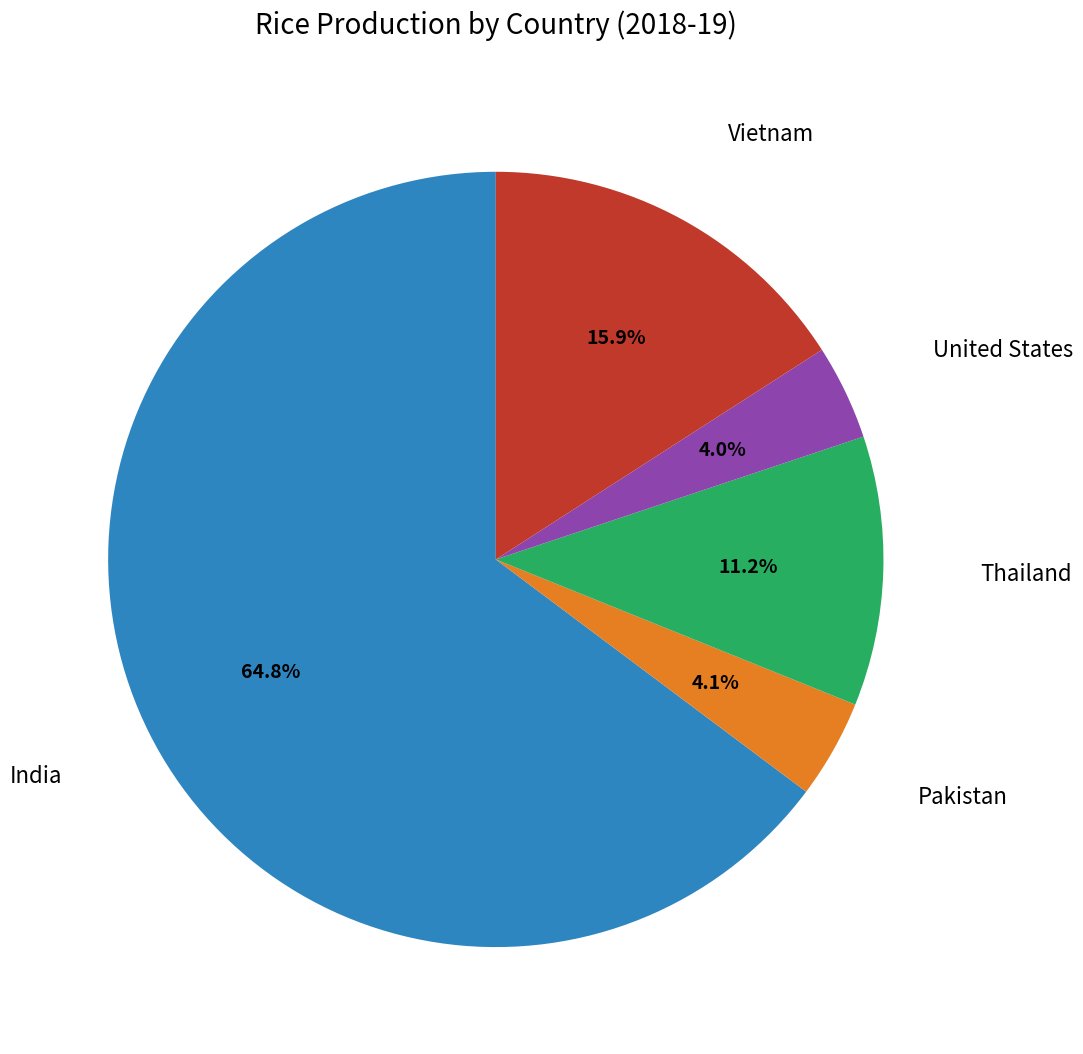

Is there any slice that represents more than half of the pie?

Yes